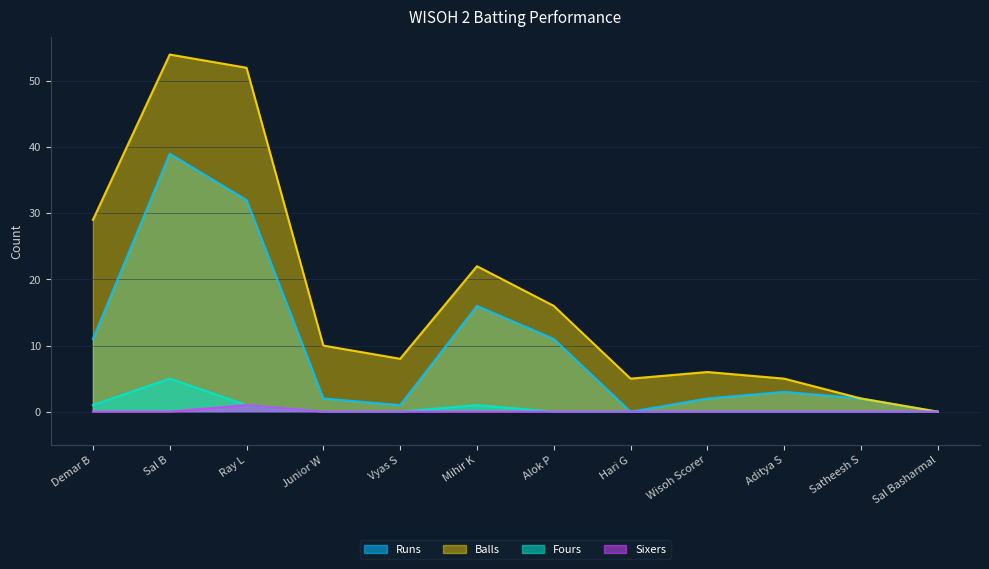

Reading left to right, list all the values displayed in this chart.

Runs: 11	39	32	2	1	16	11	0	2	3	2	0
Balls: 29	54	52	10	8	22	16	5	6	5	2	0
Fours: 1	5	1	0	0	1	0	0	0	0	0	0
Sixers: 0	0	1	0	0	0	0	0	0	0	0	0